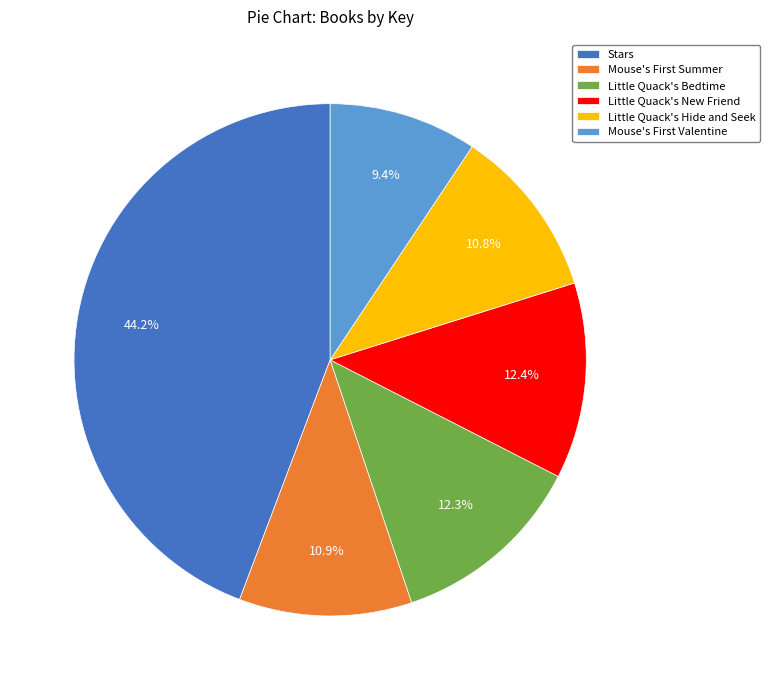

The Little Quack's Hide and Seek slice represents 11% of the pie. True or false?

True